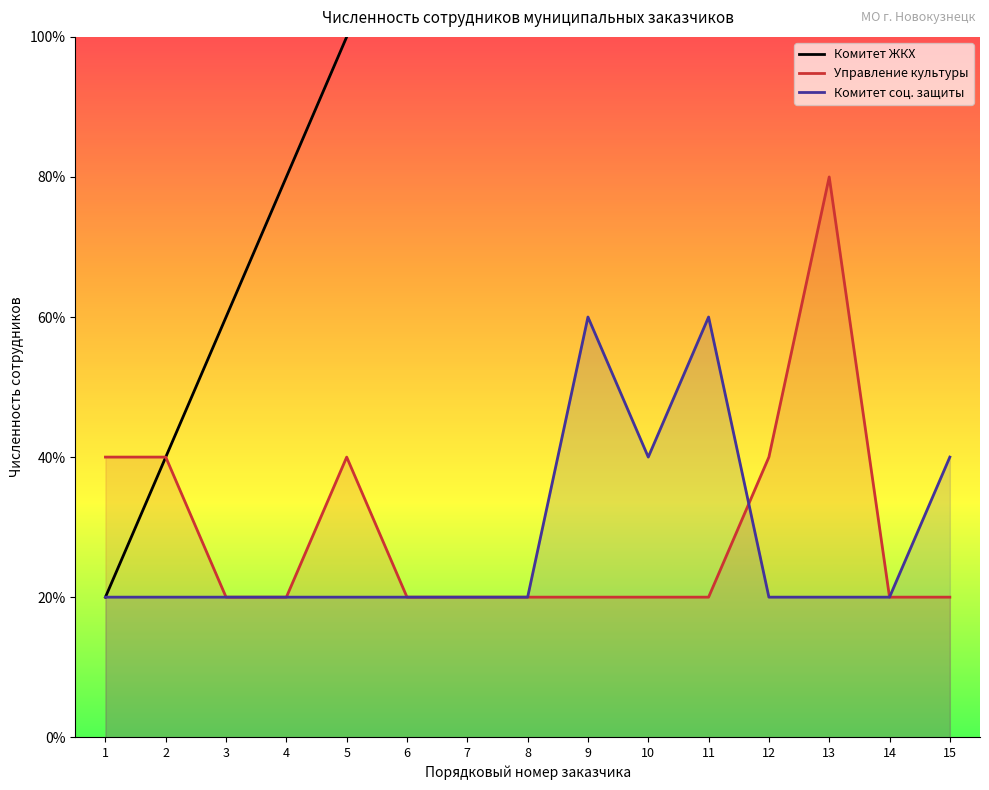

Reading right to left, what are all the values shown in this chart?

Комитет ЖКХ: 15=15	14=14	13=13	12=12	11=11	10=10	9=9	8=8	7=7	6=6	5=5	4=4	3=3	2=2	1=1
Управление культуры: 15=1	14=1	13=4	12=2	11=1	10=1	9=1	8=1	7=1	6=1	5=2	4=1	3=1	2=2	1=2
Комитет соц. защиты: 15=2	14=1	13=1	12=1	11=3	10=2	9=3	8=1	7=1	6=1	5=1	4=1	3=1	2=1	1=1